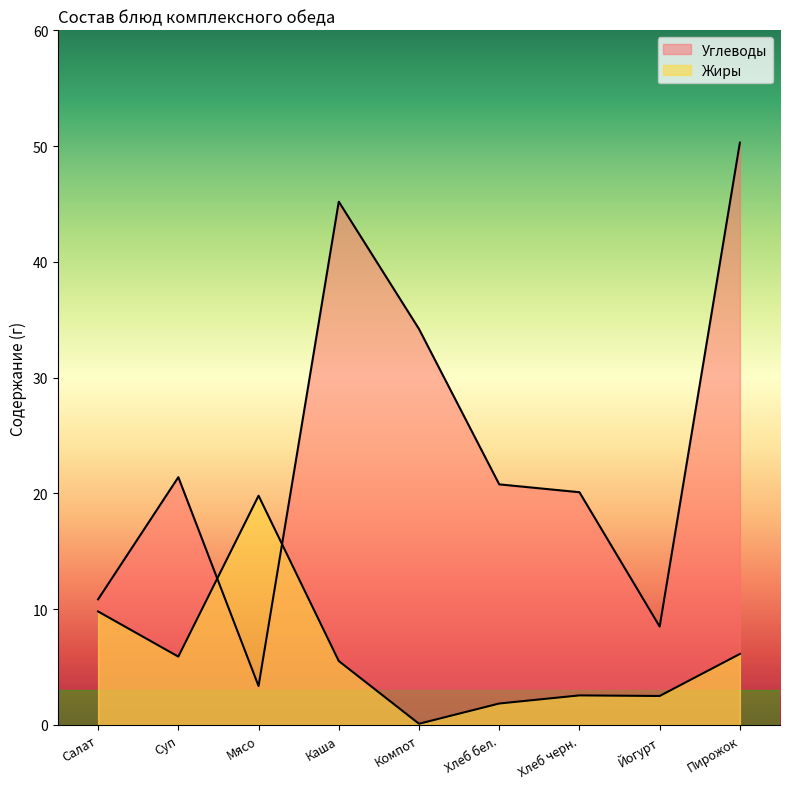

What is the difference between the Углеводы values at Салат and Суп?

10.5